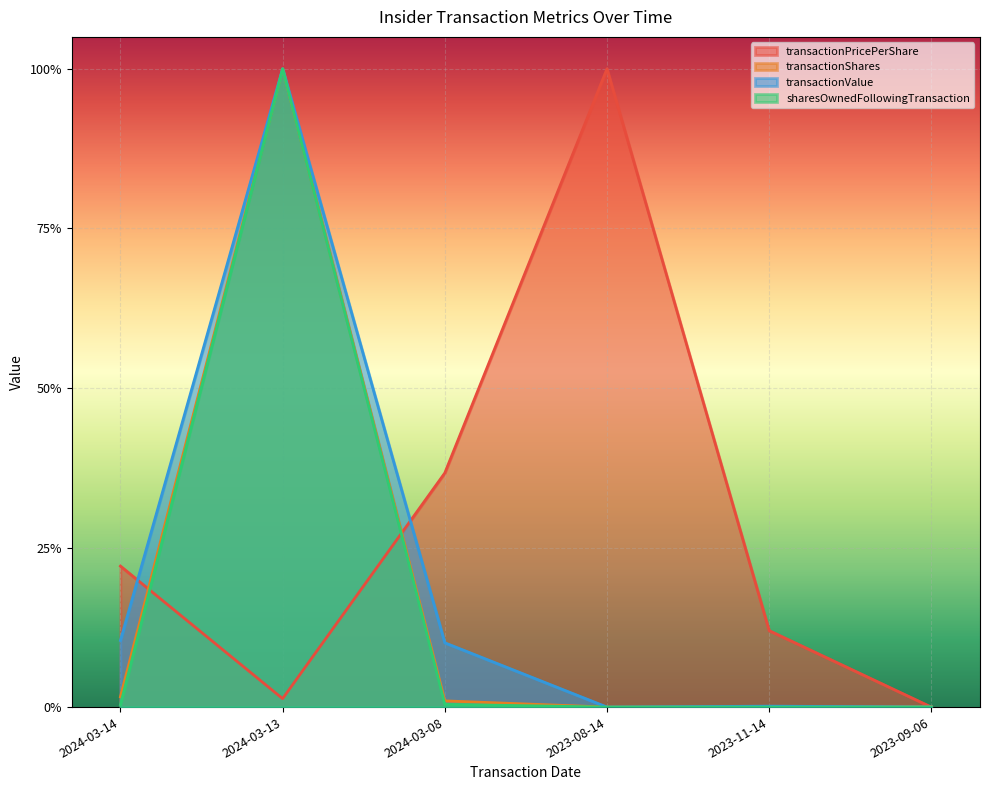

Reading right to left, list all the values displayed in this chart.

transactionPricePerShare: 2023-09-06=0.0	2023-11-14=0.1	2023-08-14=1.0	2024-03-08=0.4	2024-03-13=0.0	2024-03-14=0.2
transactionShares: 2023-09-06=0.0	2023-11-14=0.0	2023-08-14=0.0	2024-03-08=0.0	2024-03-13=1.0	2024-03-14=0.0
transactionValue: 2023-09-06=0.0	2023-11-14=0.0	2023-08-14=0.0	2024-03-08=0.1	2024-03-13=1.0	2024-03-14=0.1
sharesOwnedFollowingTransaction: 2023-09-06=0.0	2023-11-14=0.0	2023-08-14=0.0	2024-03-08=0.0	2024-03-13=1.0	2024-03-14=0.0